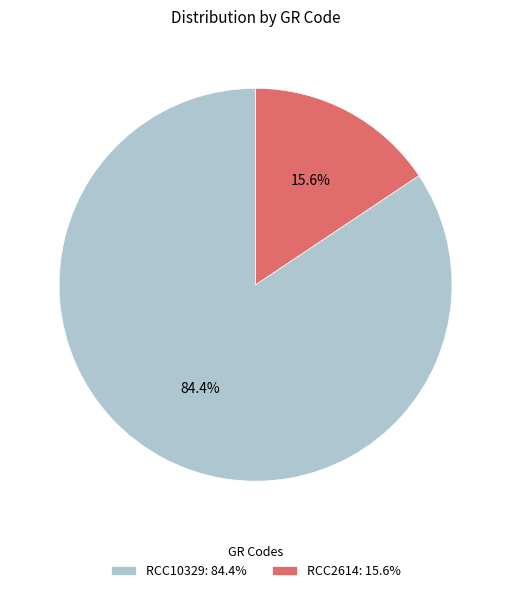

To the nearest percent, what is the average slice percentage?

50%